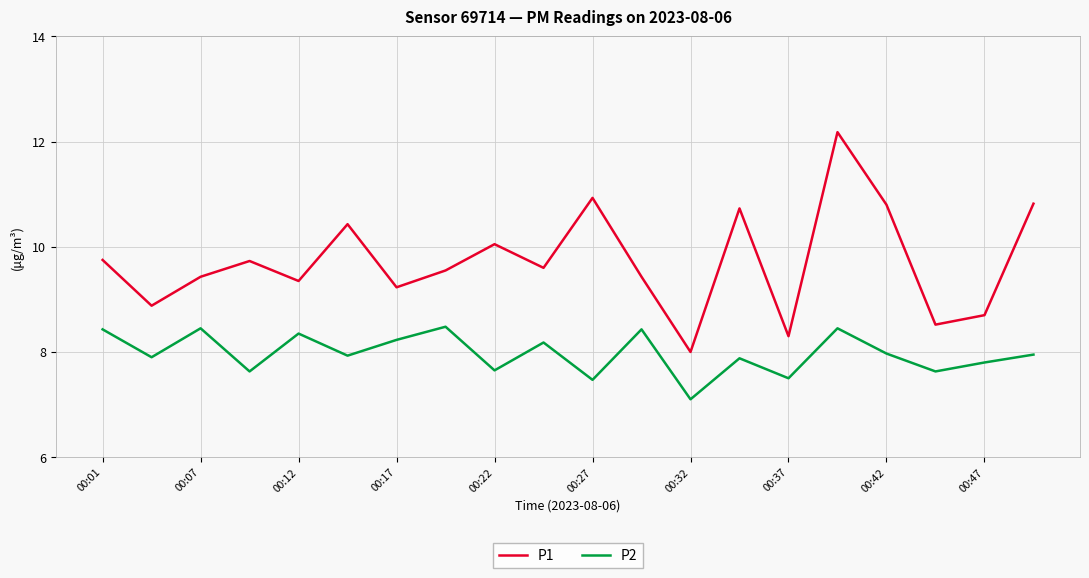

In P2, how many points are lower than both neighbors (excluding endpoints)?

8